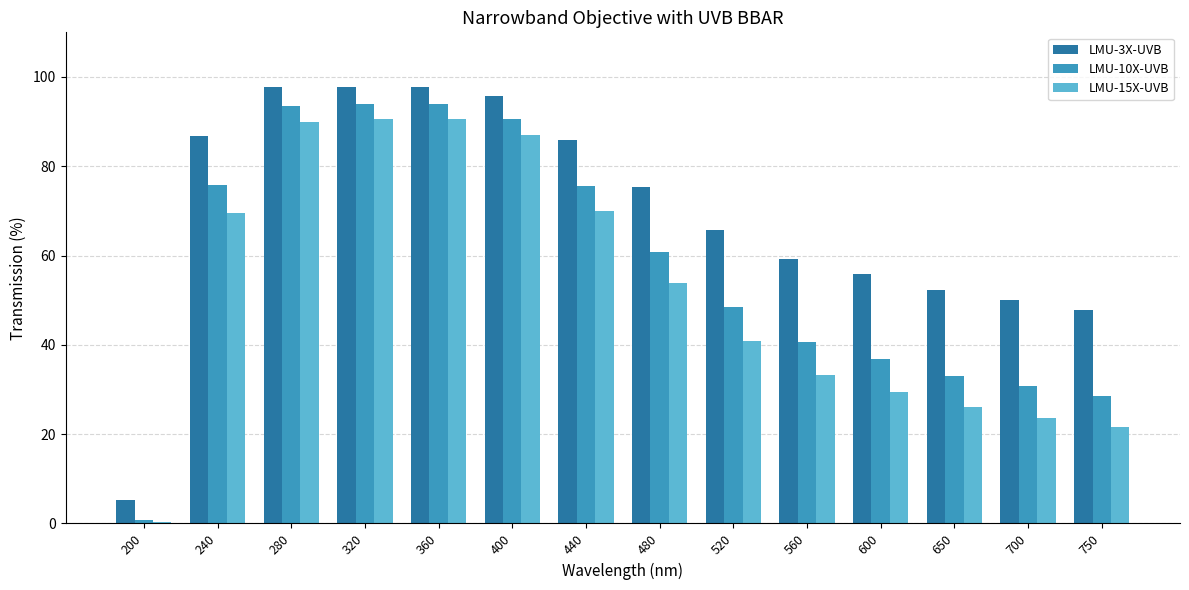

What is the difference between the LMU-15X-UVB values at 520 and 200?

40.7